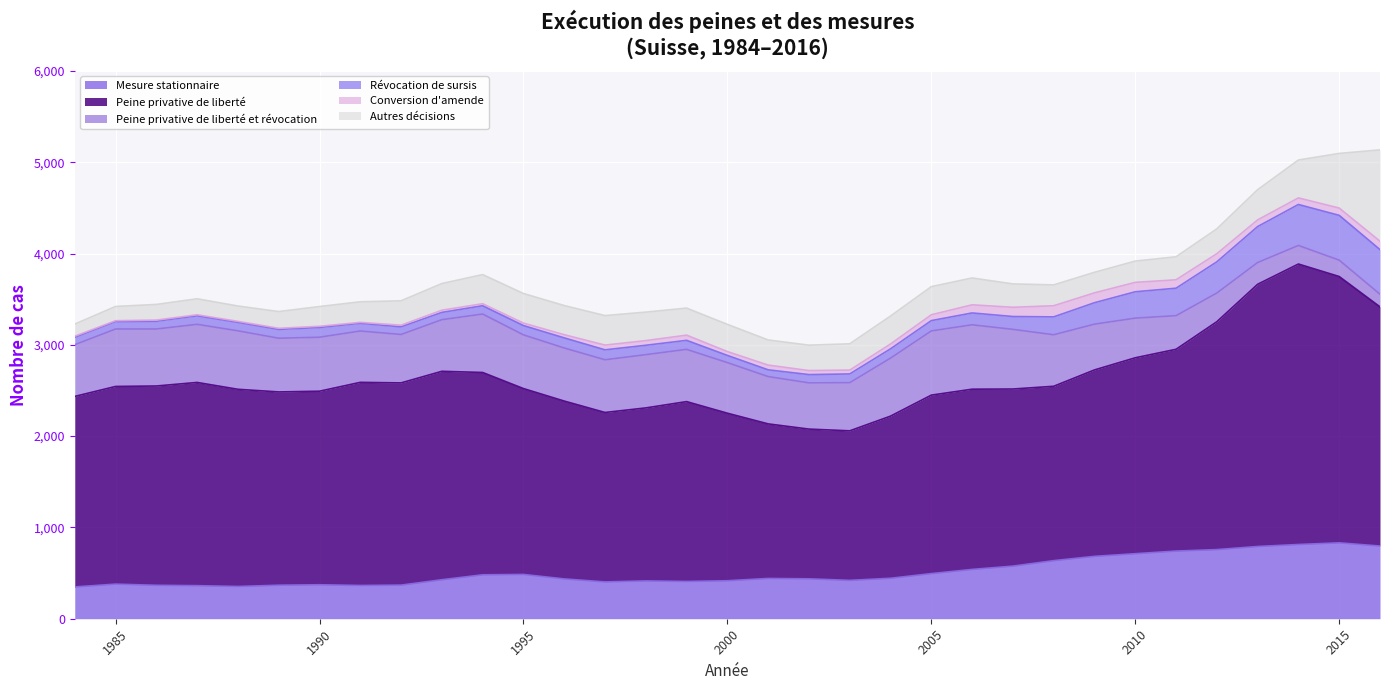

Read the Conversion d'amende value at 2013, to the nearest 10.

70